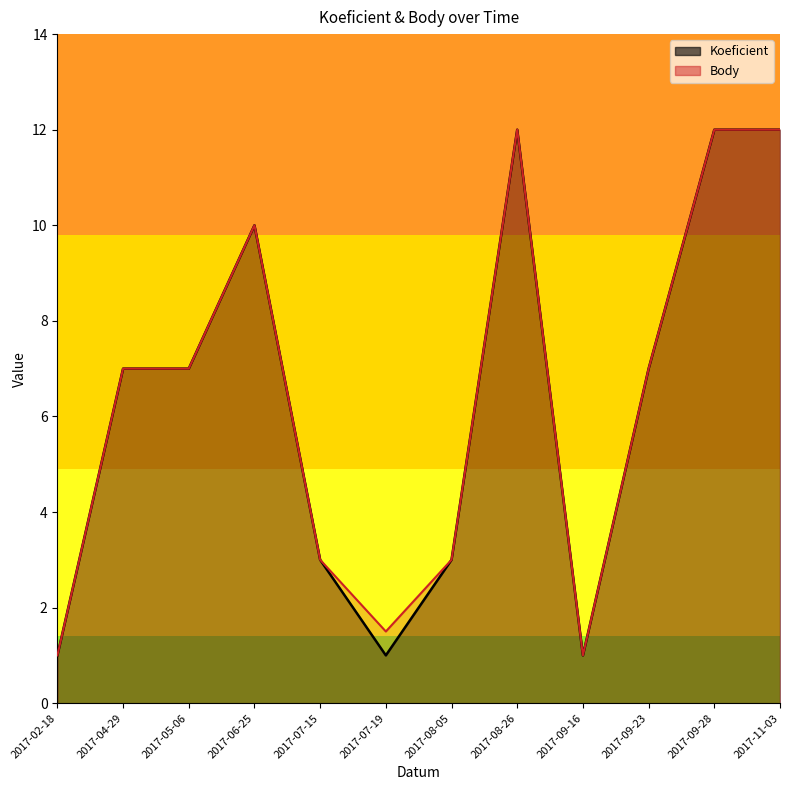

How many lines are shown in the chart?

2